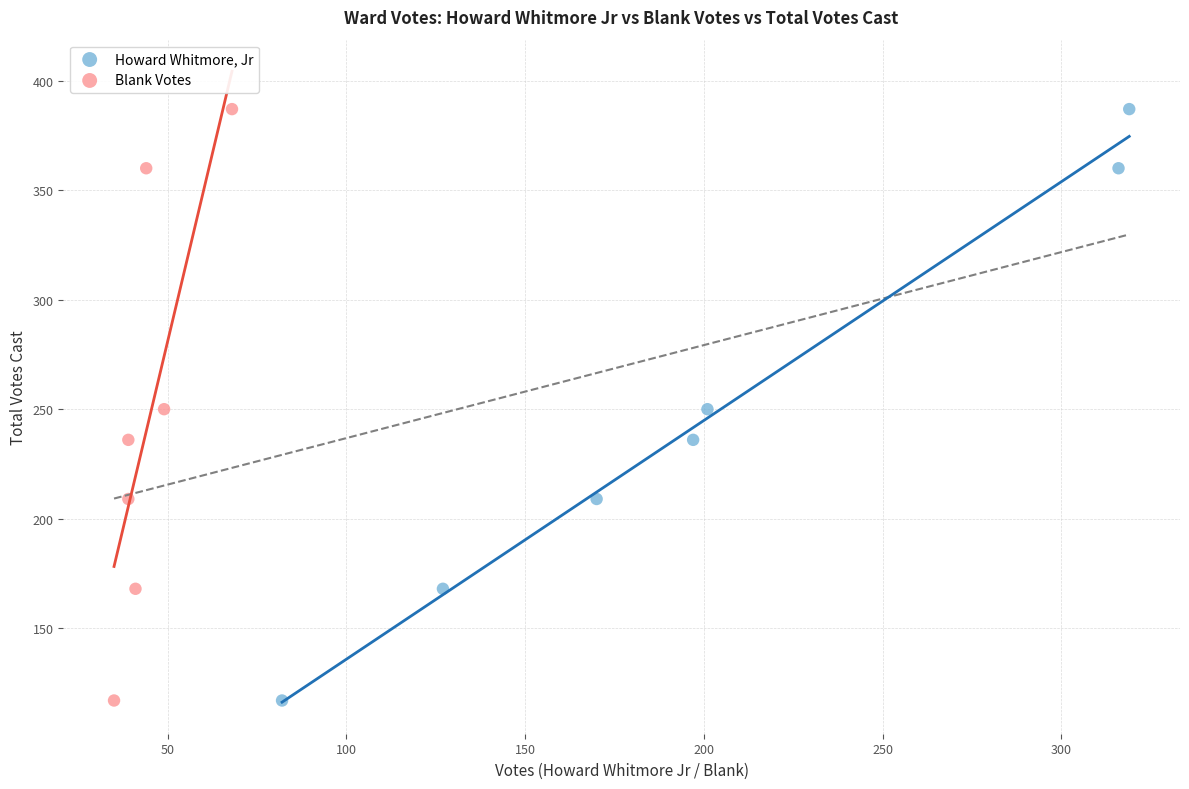

What are all the series names shown in the legend?

Howard Whitmore, Jr, Blank Votes